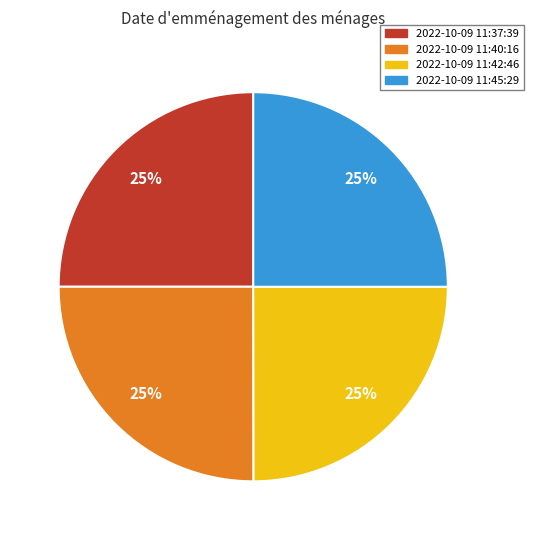

The 2022-10-09 11:37:39 slice represents 30% of the pie. True or false?

False